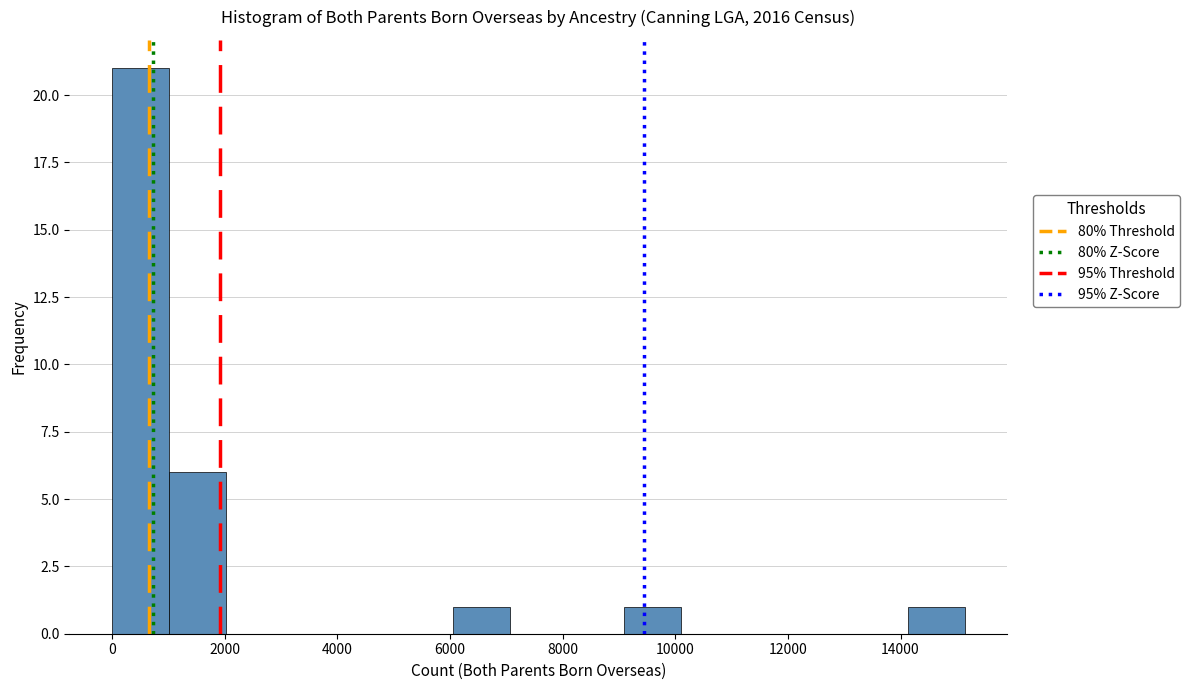

How tall is the bar that spans 1000 to 2000 on the x-axis? Neither the bar edges nor the heights are printed on the chart, so give them approximately, as read against the axes.

6